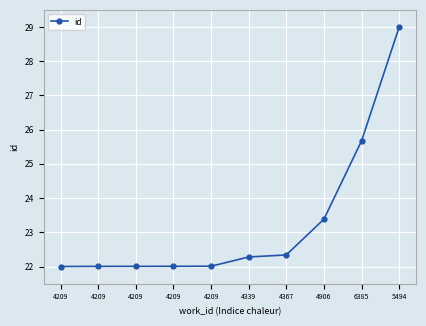

What is the greatest value displayed?

29.0